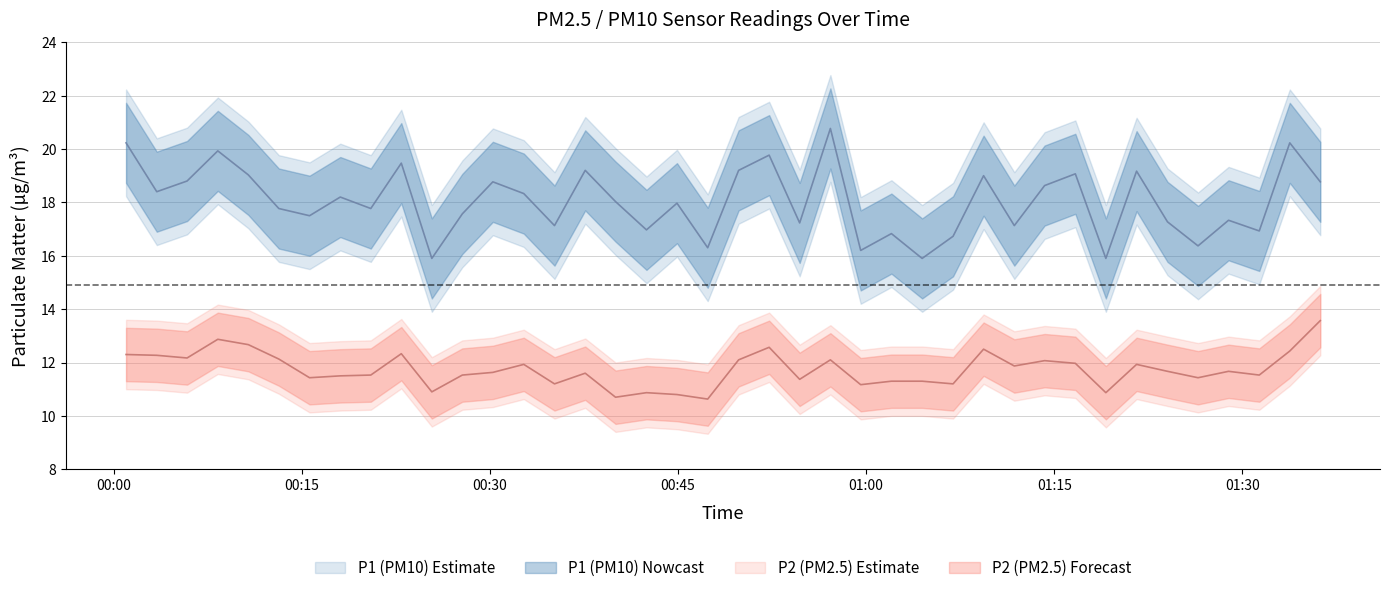

What is the highest value of the P2 series?

13.6